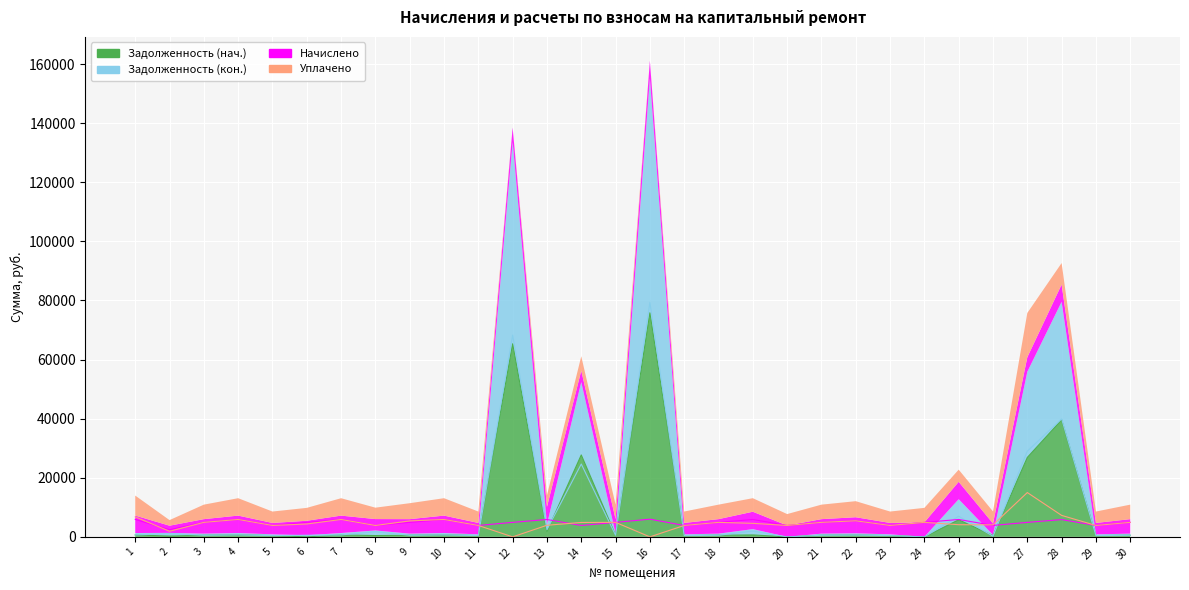

How many data points in Начислено are above 4908?

20